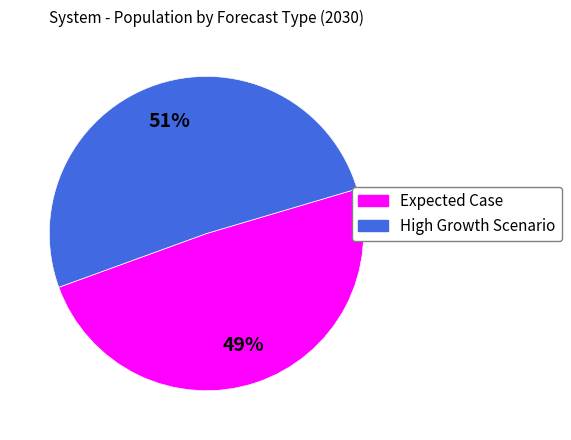

To the nearest percent, what percentage of the pie is Expected Case?

49%